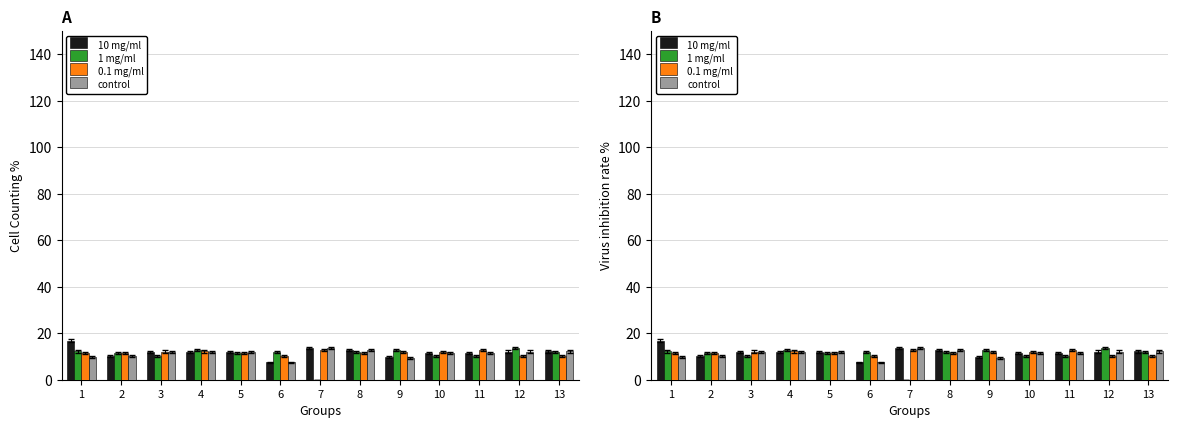

Reading right to left, extract all data points from this chart.

10 mg/ml: 12.2	12.1	11.5	11.4	9.9	12.8	13.7	7.5	11.9	12.1	12.0	10.0	16.8
1 mg/ml: 12.0	13.7	10.1	10.2	12.7	12.1	0.0	12.0	11.6	12.7	10.1	11.6	12.2
0.1 mg/ml: 10.1	10.2	12.7	12.1	12.0	11.6	12.7	10.1	11.6	12.2	12.1	11.5	11.4
control: 12.2	12.1	11.5	11.4	9.3	12.8	13.7	7.5	11.9	12.1	12.0	10.0	9.9